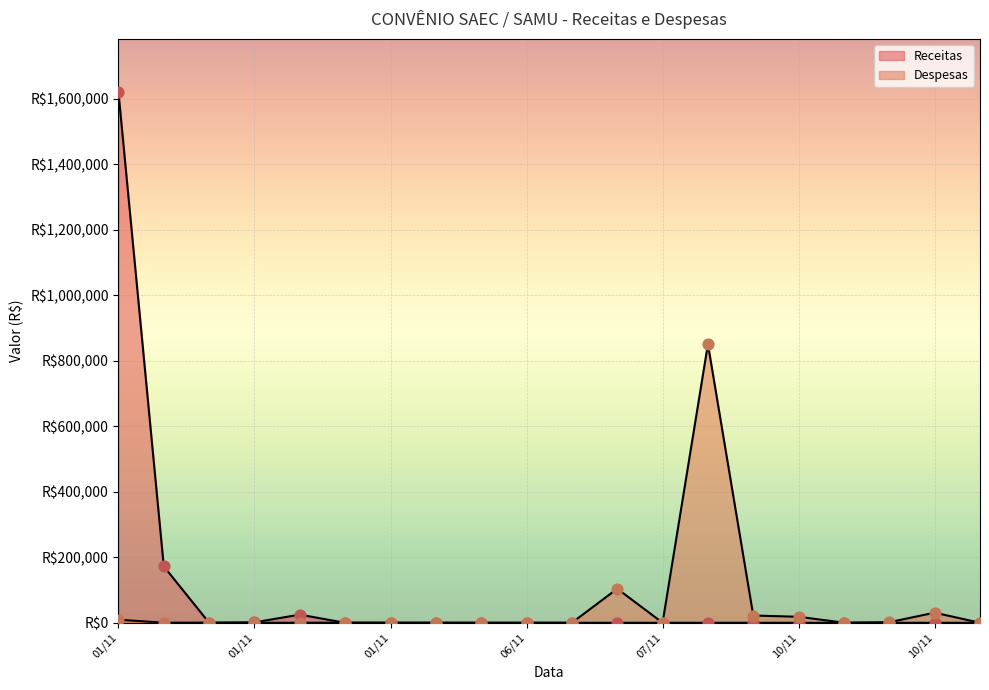

Which series has the largest total across all categories?

Receitas